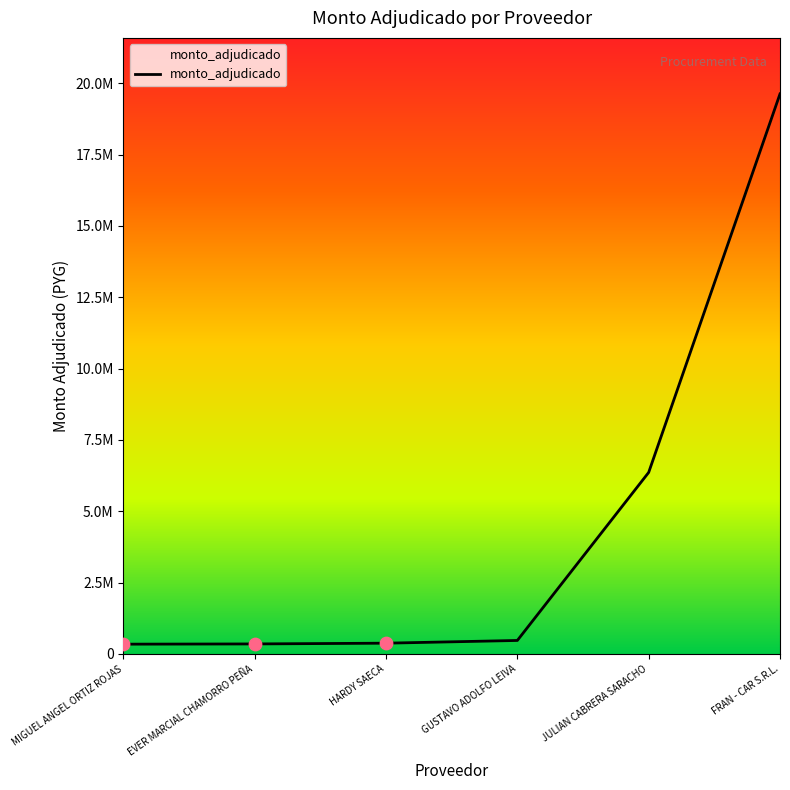

Between MIGUEL ANGEL ORTIZ ROJAS and JULIAN CABRERA SARACHO, which is larger?

JULIAN CABRERA SARACHO